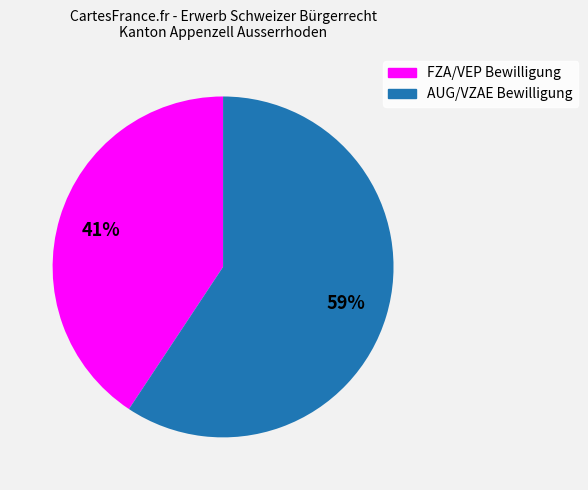

To the nearest percent, what is the combined percentage of AUG/VZAE Bewilligung and FZA/VEP Bewilligung?

100%